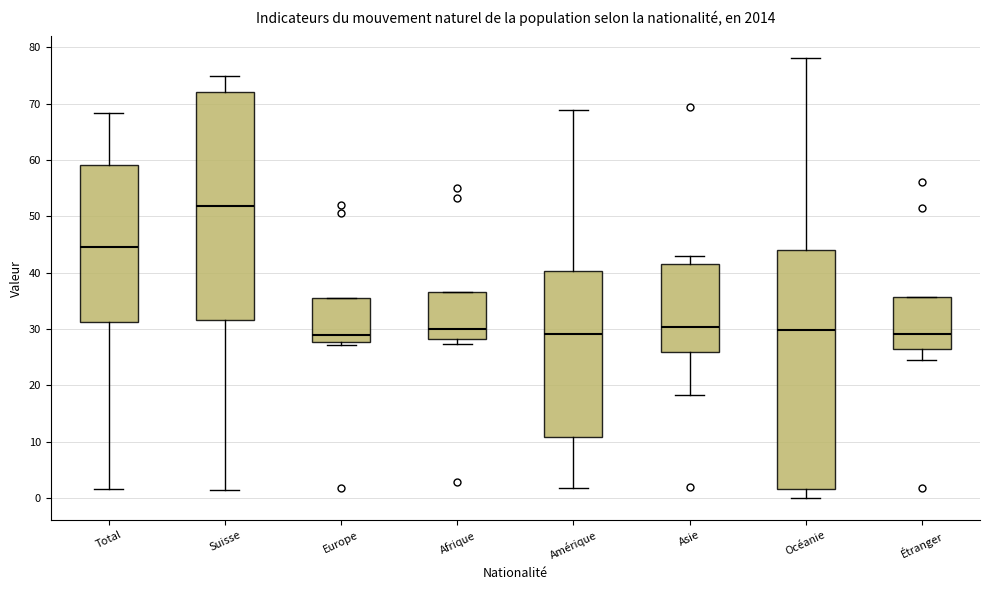

Comparing the boxes themselves (not the whiskers), which one is the tallest?

Océanie